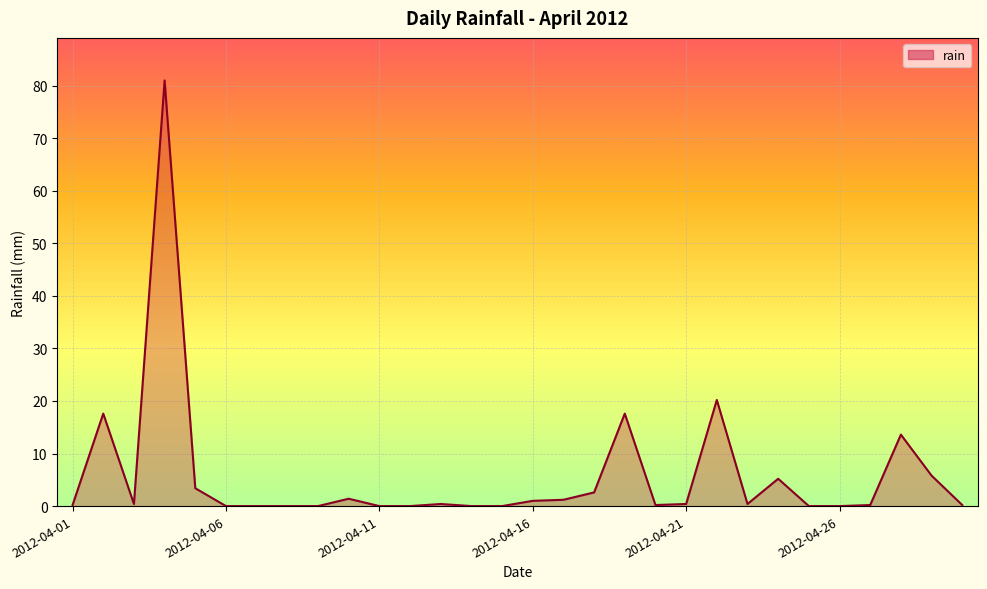

What is the maximum value shown in the chart?

81.0